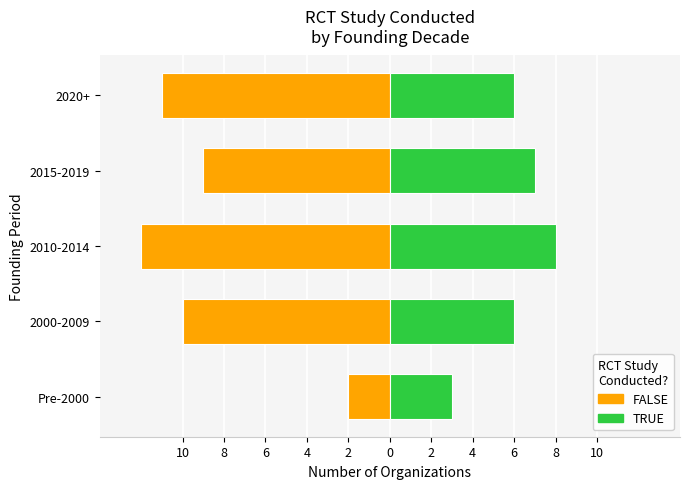

What are all the series names shown in the legend?

FALSE, TRUE